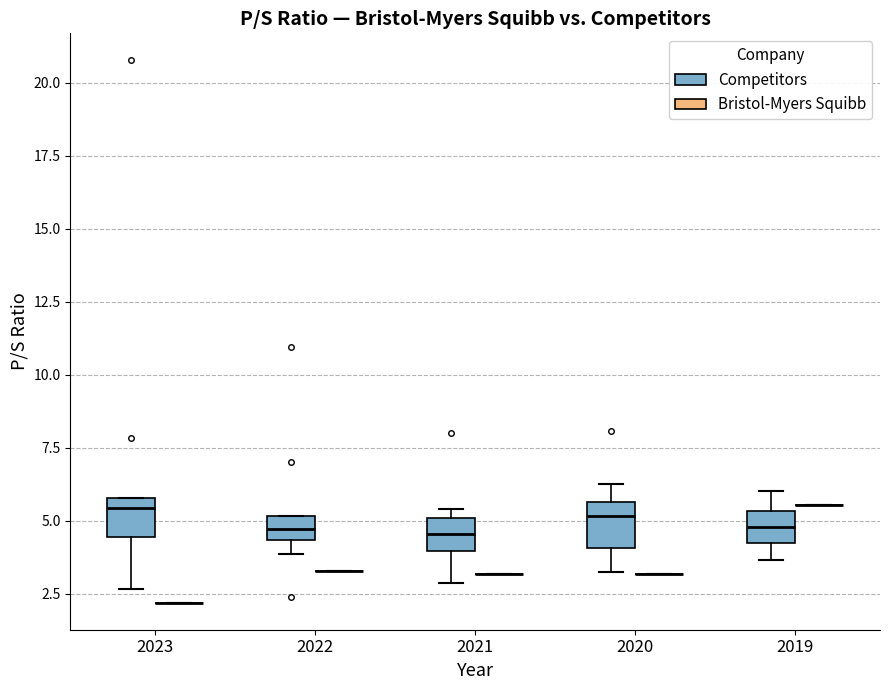

Reading left to right, read every box against the y-axis: the position of its median line, the range the box covers, and the ends of its whiskers. The values are not printed on the chart, so give them approximately, as read against the axis.

2023 (Competitors): median 5.5, box 4.5 to 6.0, whiskers 2.5 to 6.0
2023 (Bristol-Myers Squibb): box collapsed to a line at 2.0, whiskers 2.0 to 2.0
2022 (Competitors): median 4.5 (inside the box), box 4.5 to 5.0, whiskers 4.0 to 5.0
2022 (Bristol-Myers Squibb): box collapsed to a line at 3.5, whiskers 3.5 to 3.5
2021 (Competitors): median 4.5, box 4.0 to 5.0, whiskers 3.0 to 5.5
2021 (Bristol-Myers Squibb): box collapsed to a line at 3.0, whiskers 3.0 to 3.0
2020 (Competitors): median 5.0, box 4.0 to 5.5, whiskers 3.0 to 6.0
2020 (Bristol-Myers Squibb): box collapsed to a line at 3.0, whiskers 3.0 to 3.0
2019 (Competitors): median 5.0, box 4.0 to 5.5, whiskers 3.5 to 6.0
2019 (Bristol-Myers Squibb): box collapsed to a line at 5.5, whiskers 5.5 to 5.5